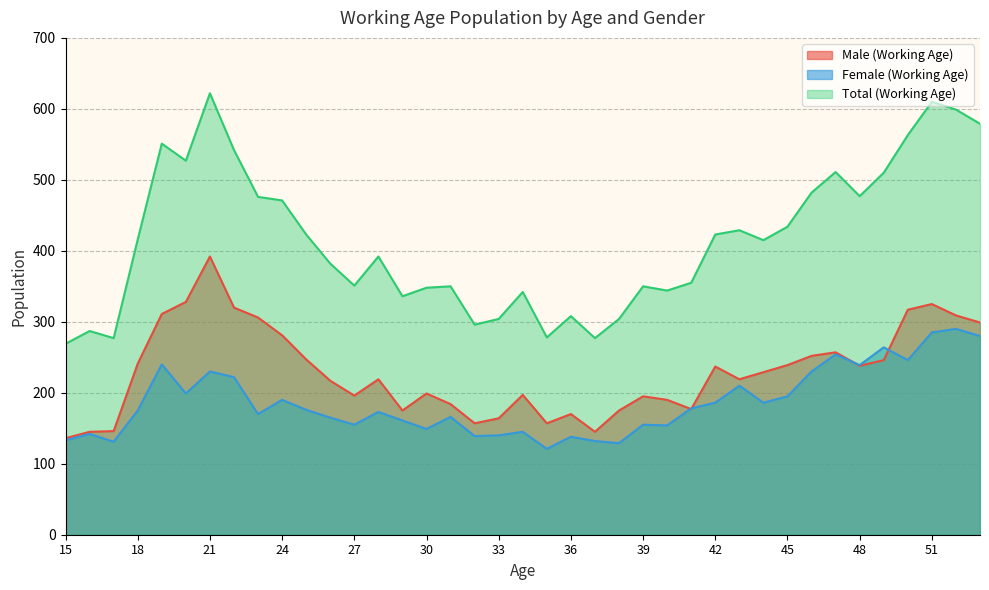

The Total (Working Age) series shows 622 at 21. True or false?

True